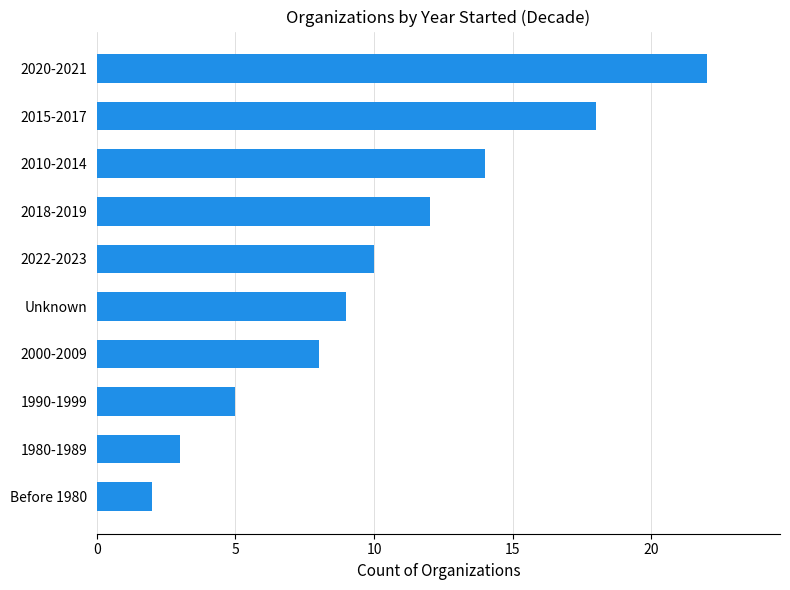

Rank the categories by value from lowest to highest.

Before 1980, 1980-1989, 1990-1999, 2000-2009, Unknown, 2022-2023, 2018-2019, 2010-2014, 2015-2017, 2020-2021